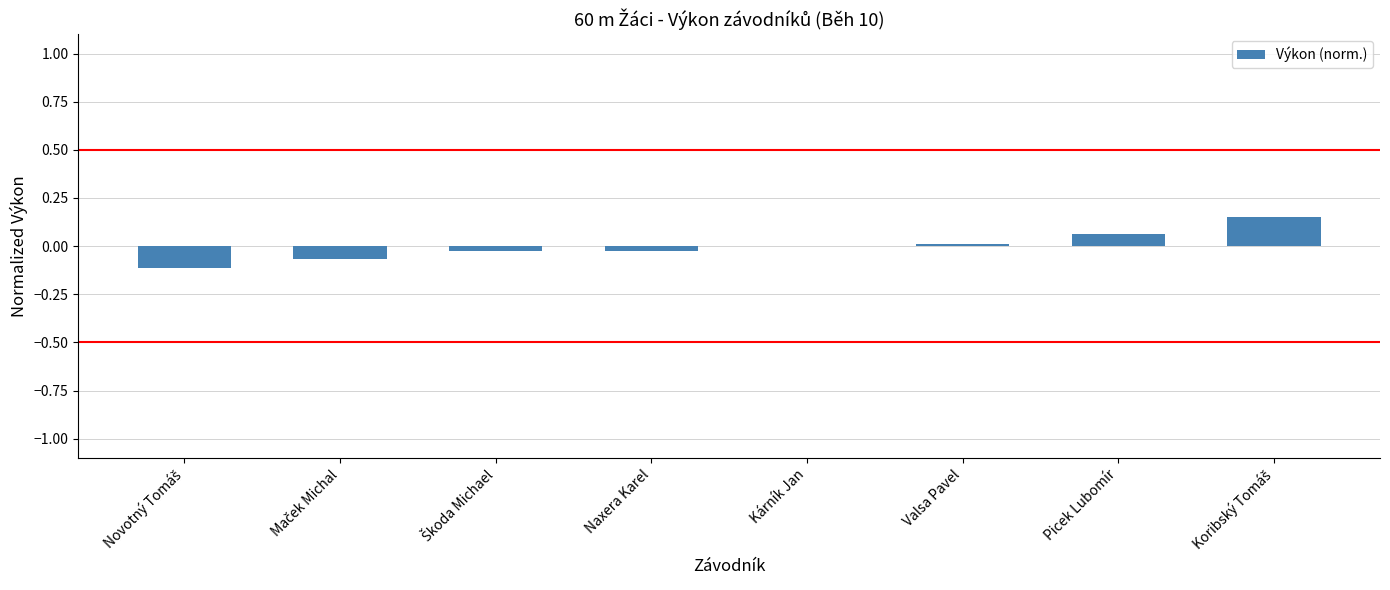

Does the chart contain stacked bars?

No